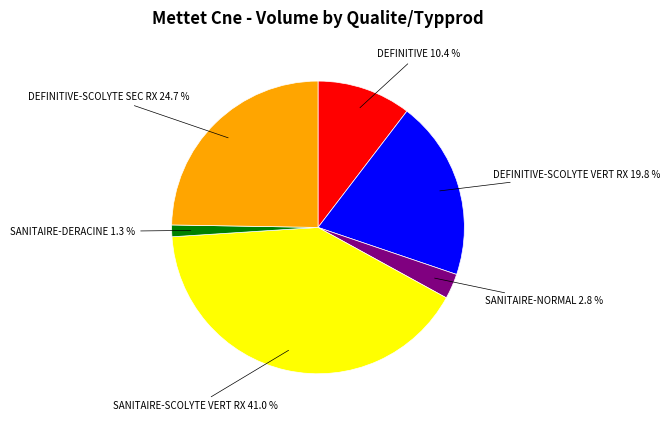

Does any single category account for the majority?

No